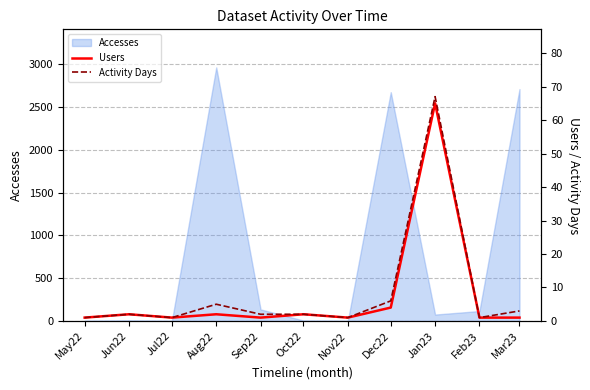

What is the label of the 4th point from the left?

Aug22